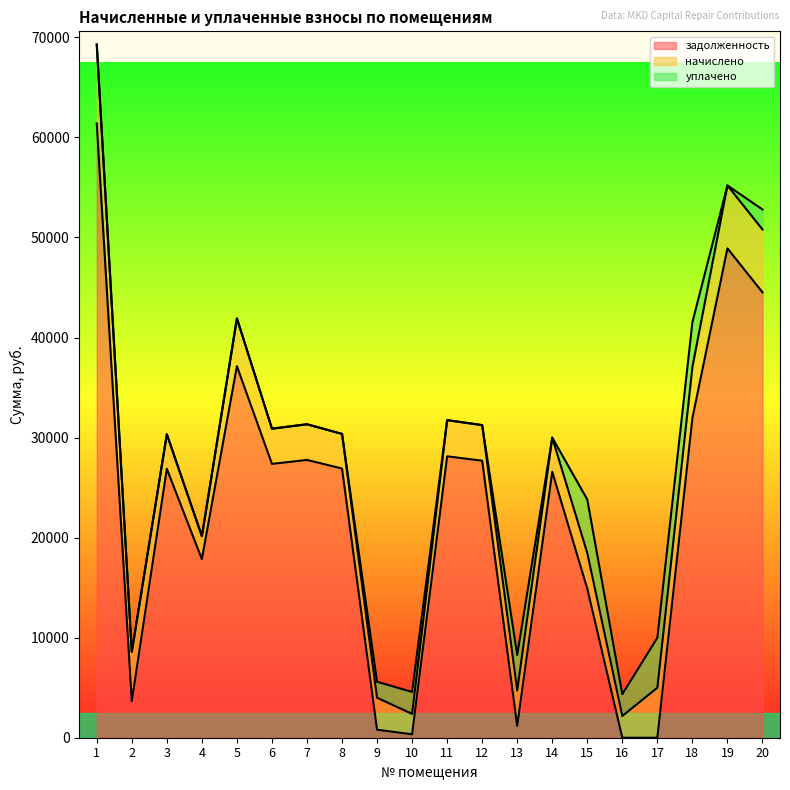

What is the difference between the maximum and minimum values in the уплачено series?

5355.0